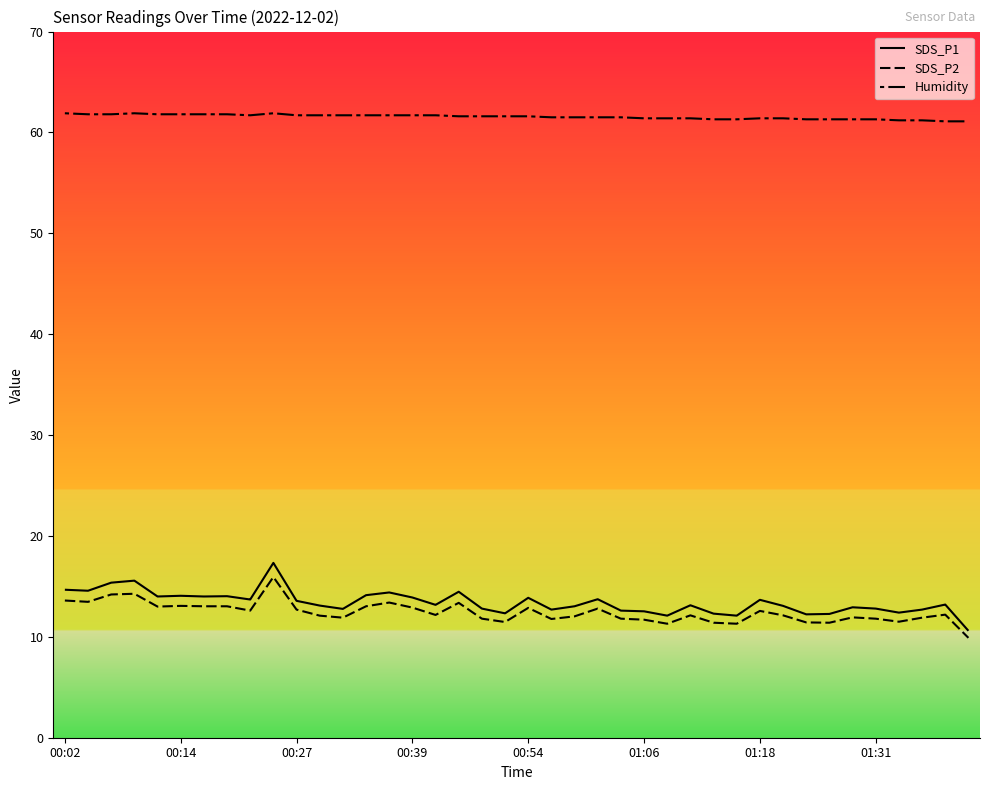

True or false: Humidity has more than 1 interior local peaks.

True